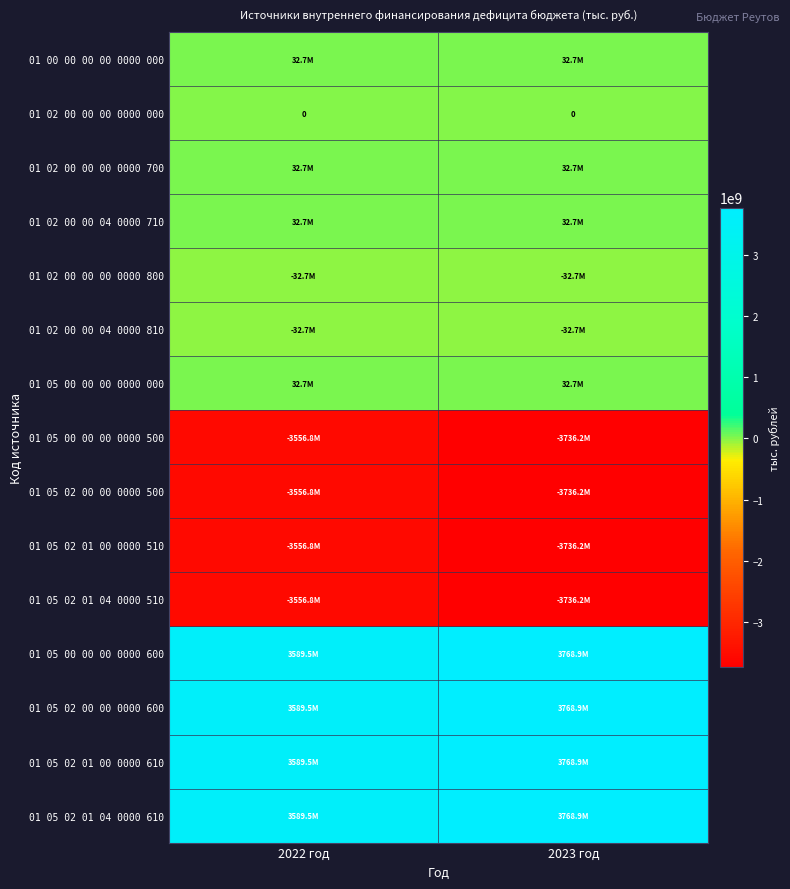

At how many categories does at least one series exceed 3131259732?

2